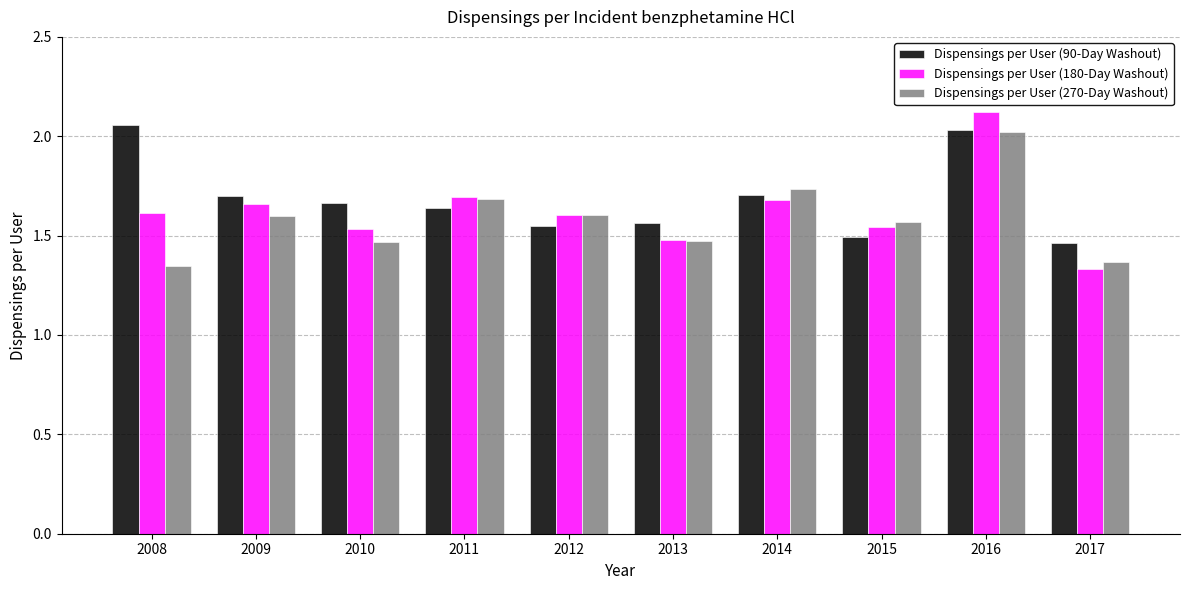

Which series has the largest range (max minus min)?

Dispensings per User (180-Day Washout)